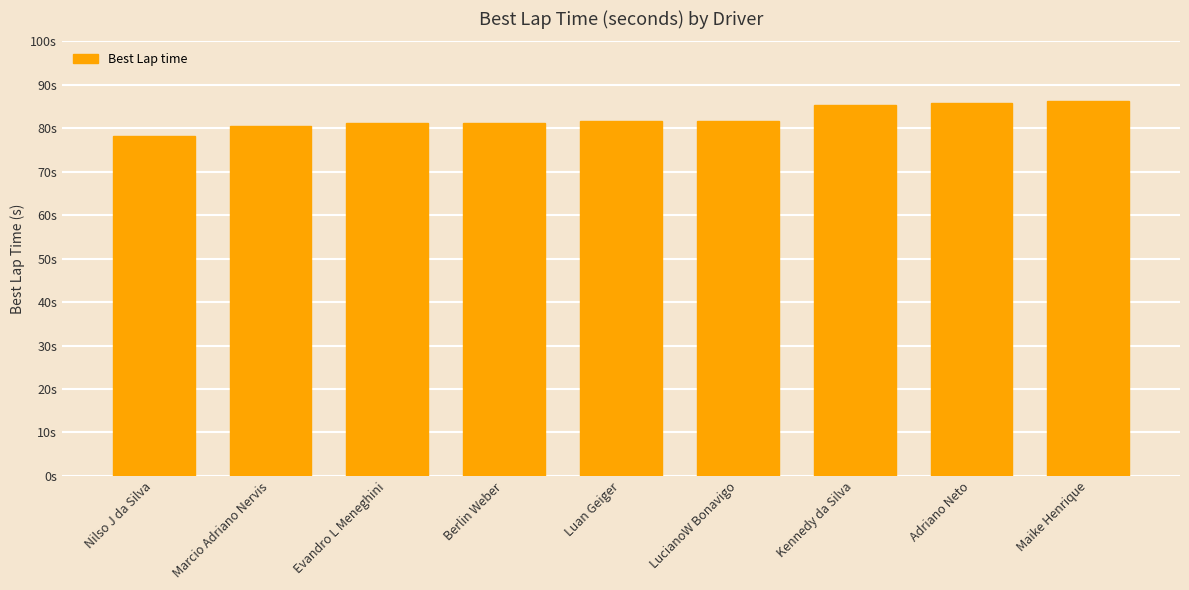

What is the sum of all values?

741.9